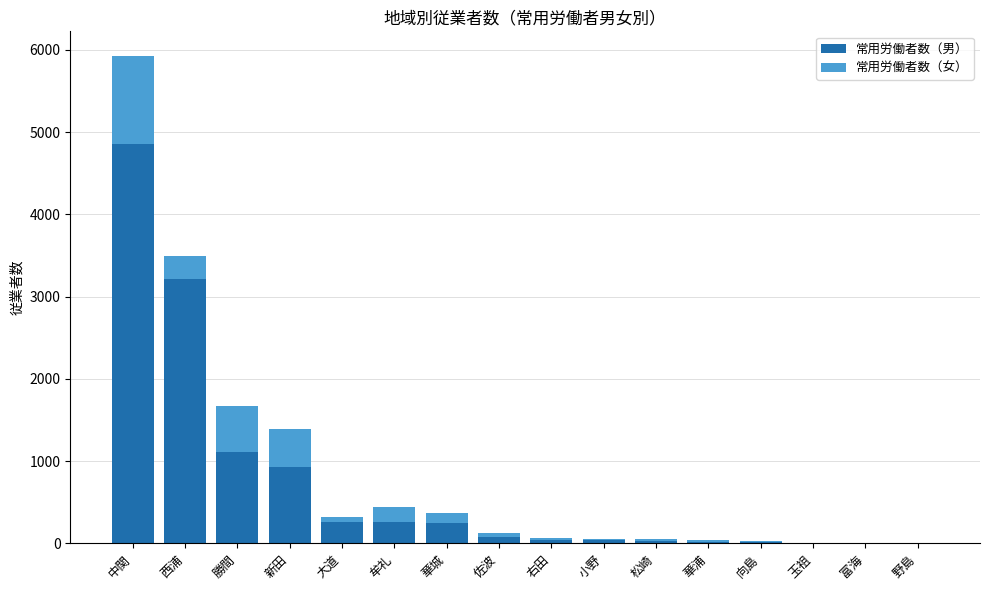

Where is 常用労働者数（男） nearest to the value 2425?

西浦